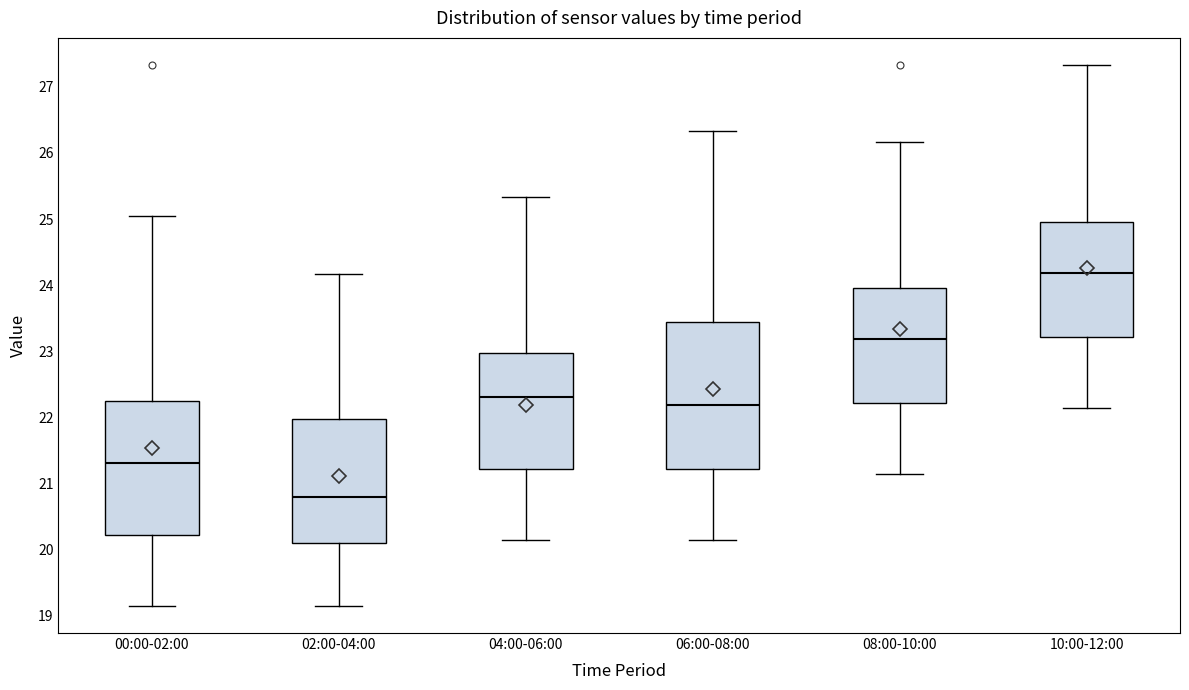

Which box has the highest median line?

10:00-12:00